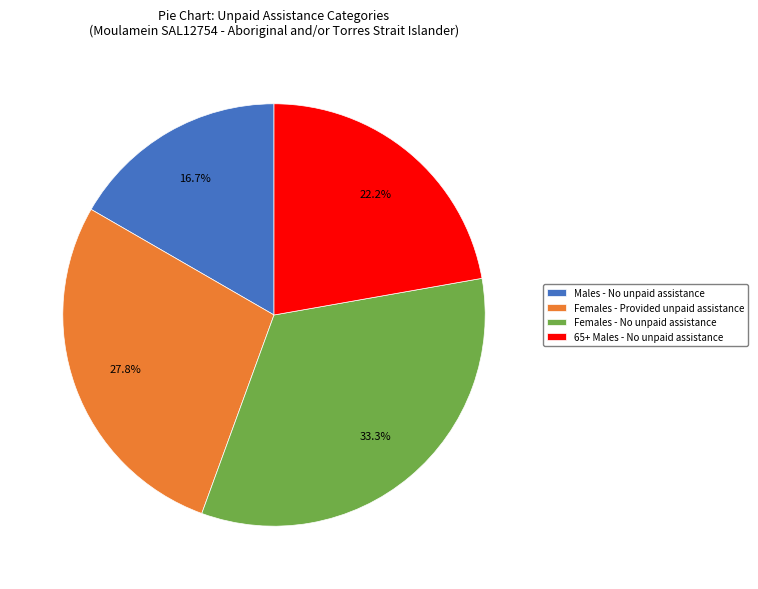

Is the sum of Males - No unpaid assistance and 65+ Males - No unpaid assistance greater than half?

No